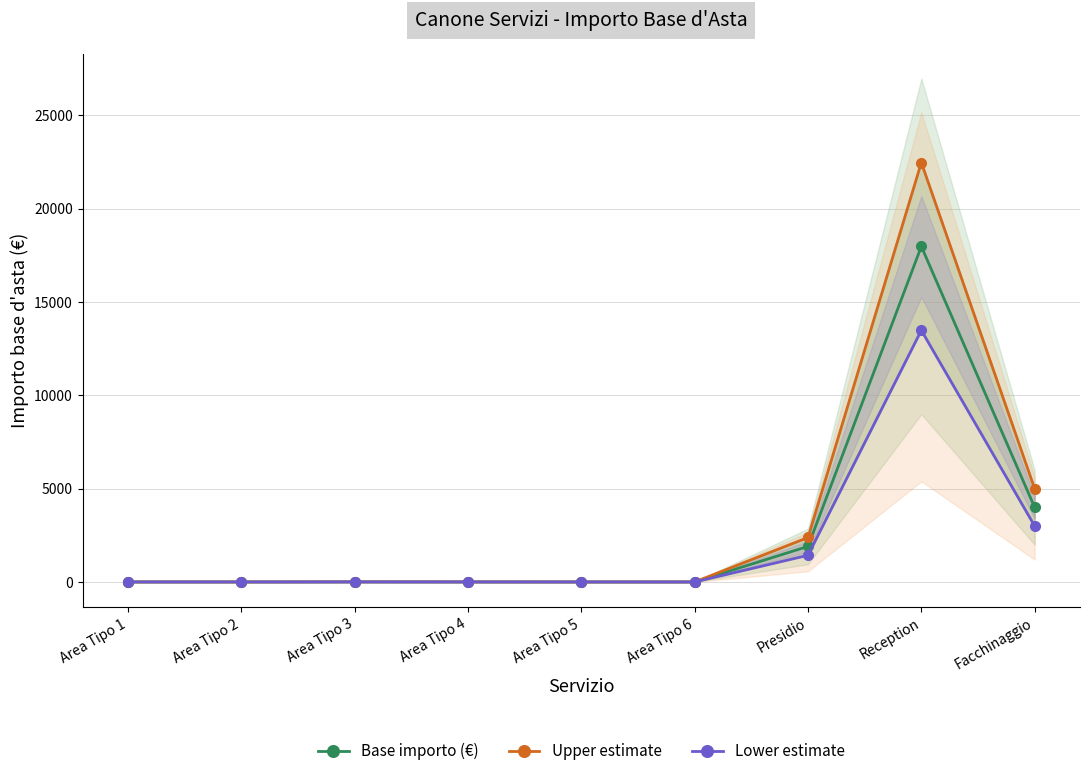

Where is the first local minimum for Base importo (€)?

Area Tipo 2